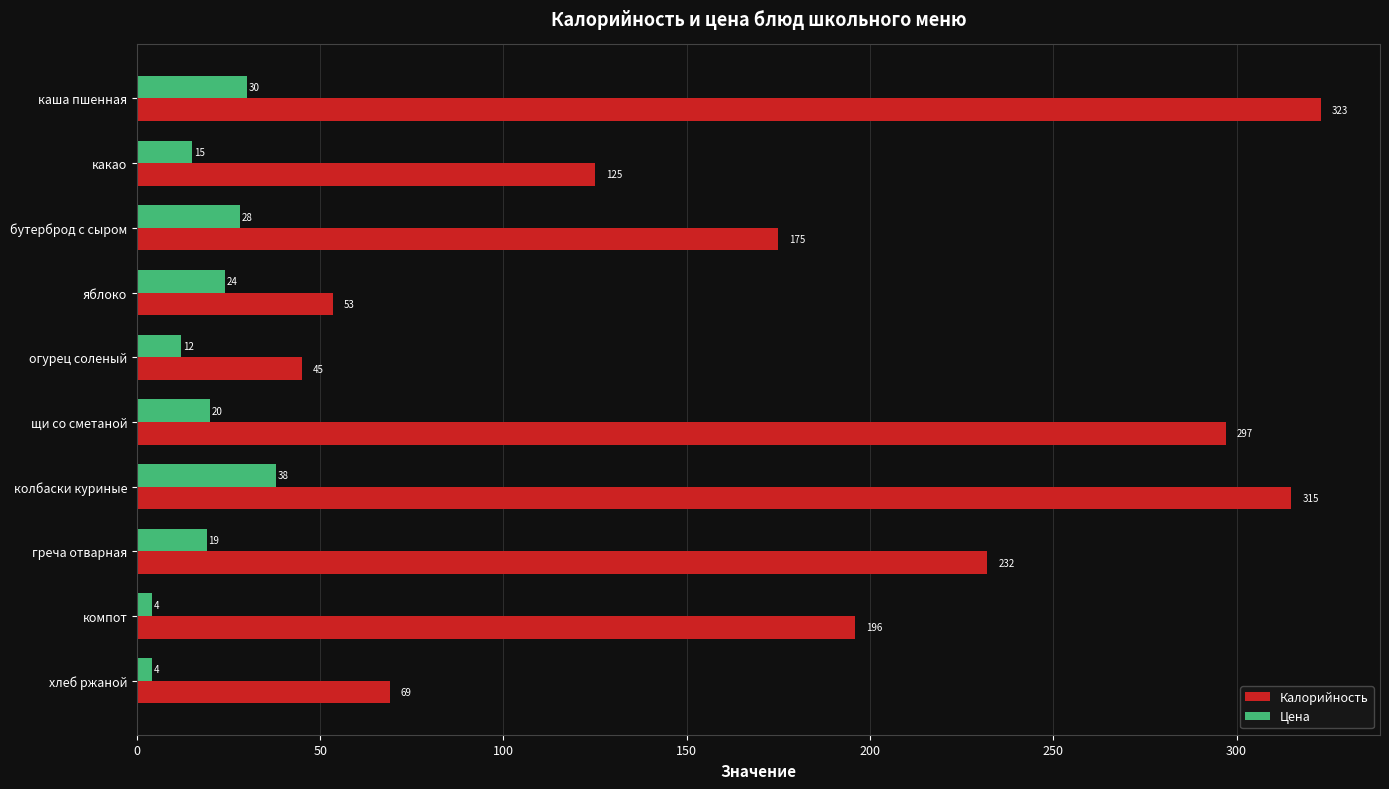

How many values in the Цена series are below 20?

5